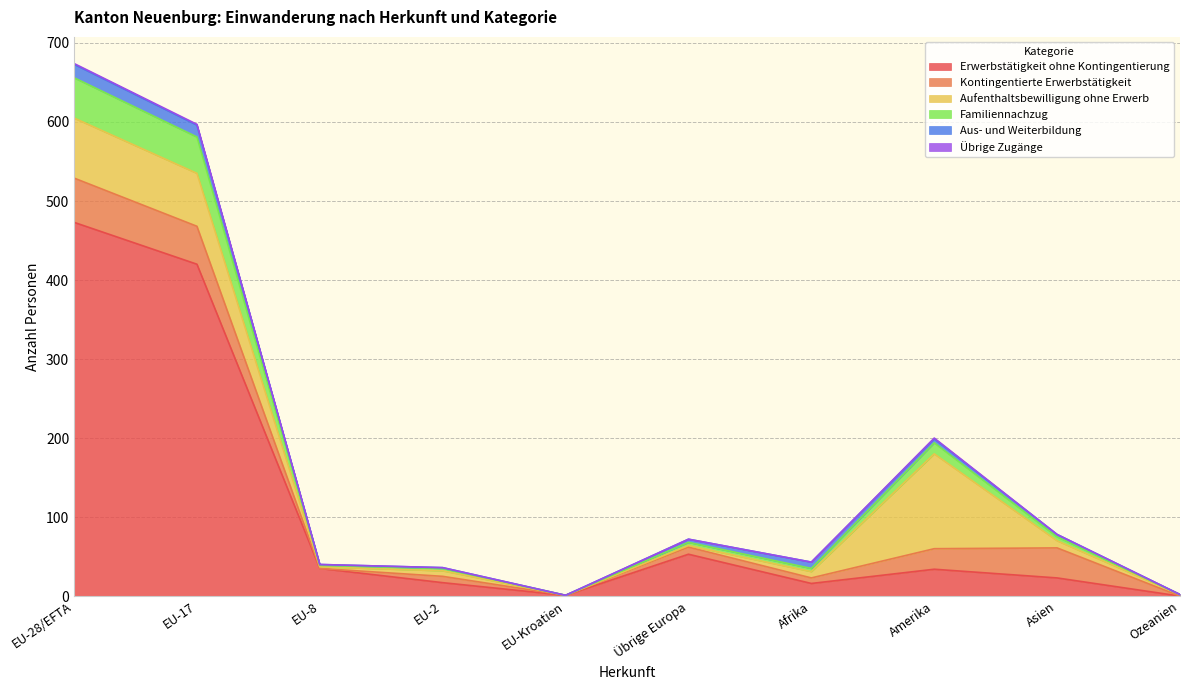

What are all the series names shown in the legend?

Erwerbstätigkeit ohne Kontingentierung, Kontingentierte Erwerbstätigkeit, Aufenthaltsbewilligung ohne Erwerb, Familiennachzug, Aus- und Weiterbildung, Übrige Zugänge